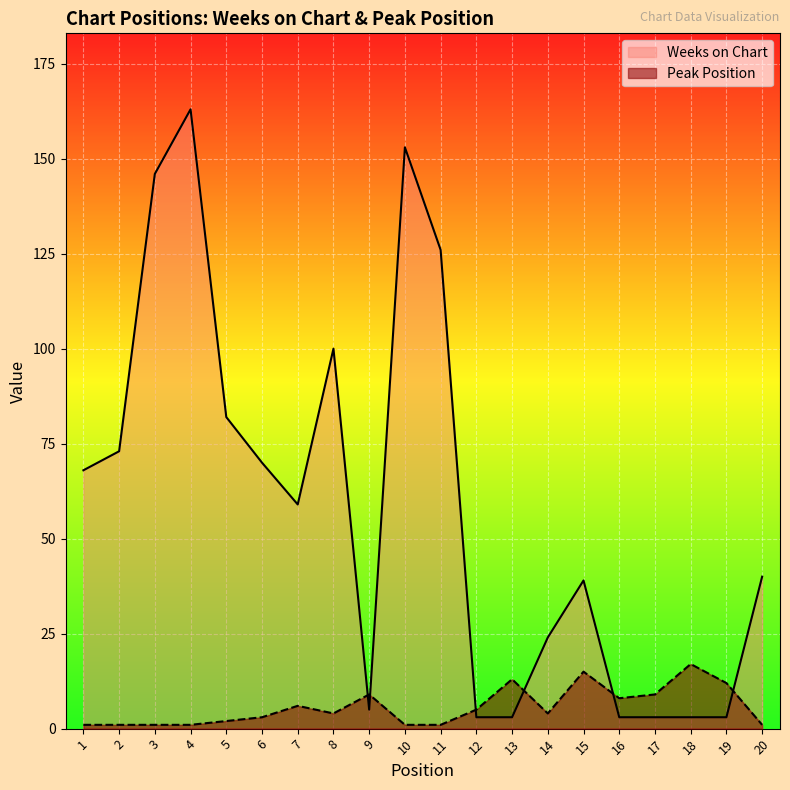

Which series changed the most between 4 and 7?

Weeks on Chart